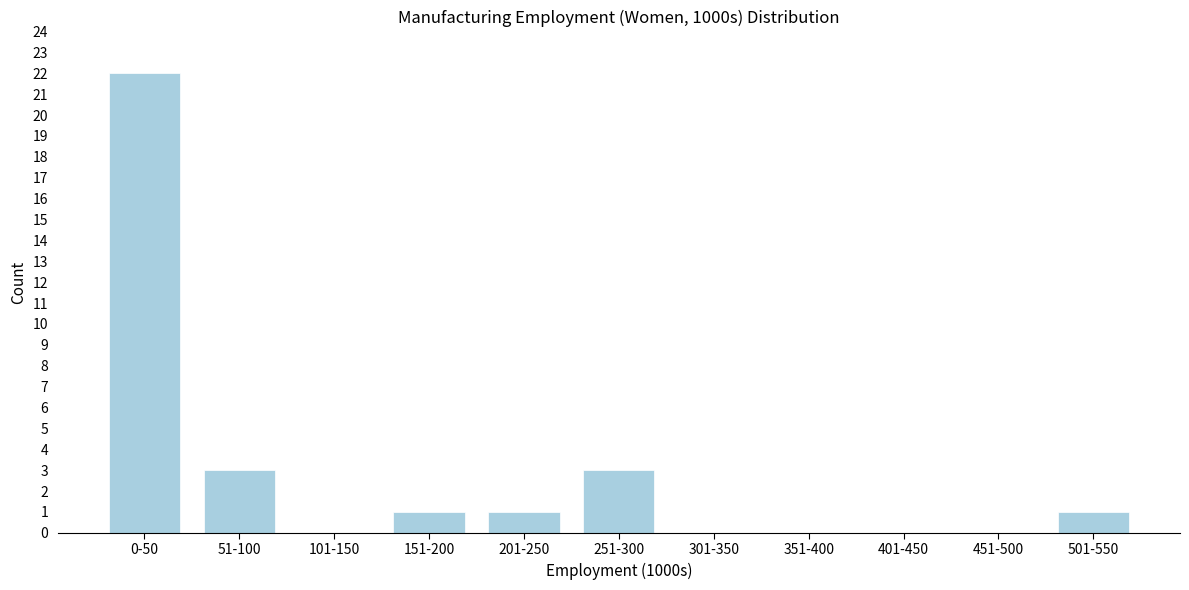

Reading left to right, list all the values displayed in this chart.

0-50=22	51-100=3	101-150=0	151-200=1	201-250=1	251-300=3	301-350=0	351-400=0	401-450=0	451-500=0	501-550=1